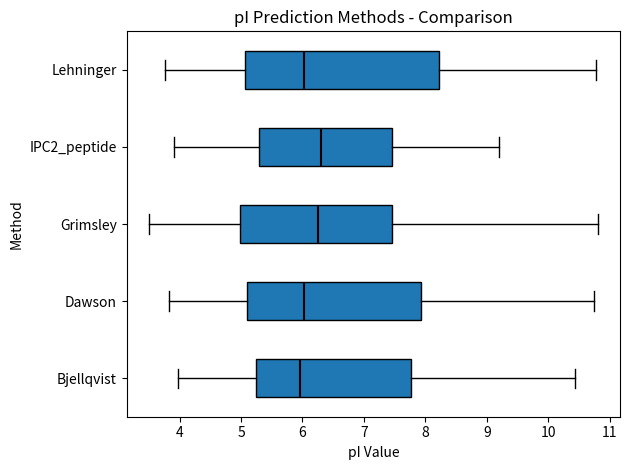

Reading bottom to top, transcribe this box plot: for each box, give where its median line is, the range the box spans, and where its two whiskers end, as read against the x-axis. The values are not printed on the chart, so give them approximately, as read against the axis.

Bjellqvist: median 6.0, box 5.2 to 7.8, whiskers 4.0 to 10.4
Dawson: median 6.0, box 5.1 to 7.9, whiskers 3.8 to 10.7
Grimsley: median 6.2, box 5.0 to 7.5, whiskers 3.5 to 10.8
IPC2_peptide: median 6.3, box 5.3 to 7.5, whiskers 3.9 to 9.2
Lehninger: median 6.0, box 5.1 to 8.2, whiskers 3.8 to 10.8